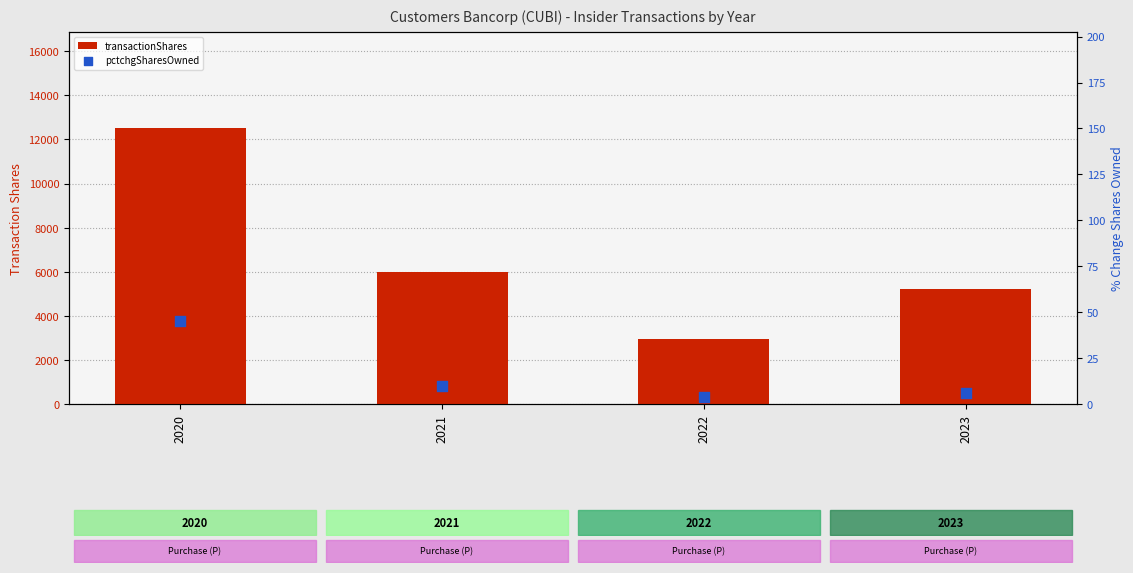

At which category is the sum across all series the highest?

2020